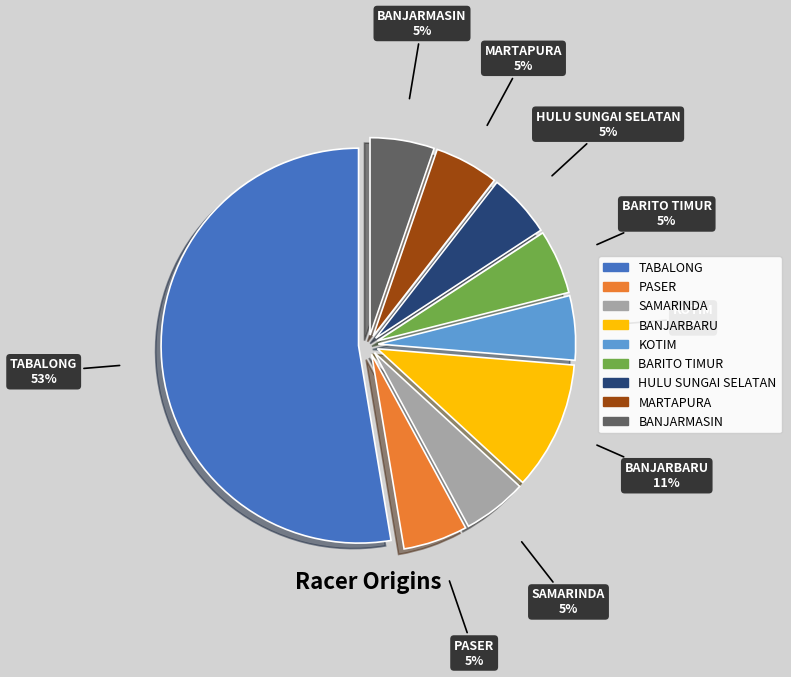

Combined, do BARITO TIMUR and KOTIM account for over 50%?

No